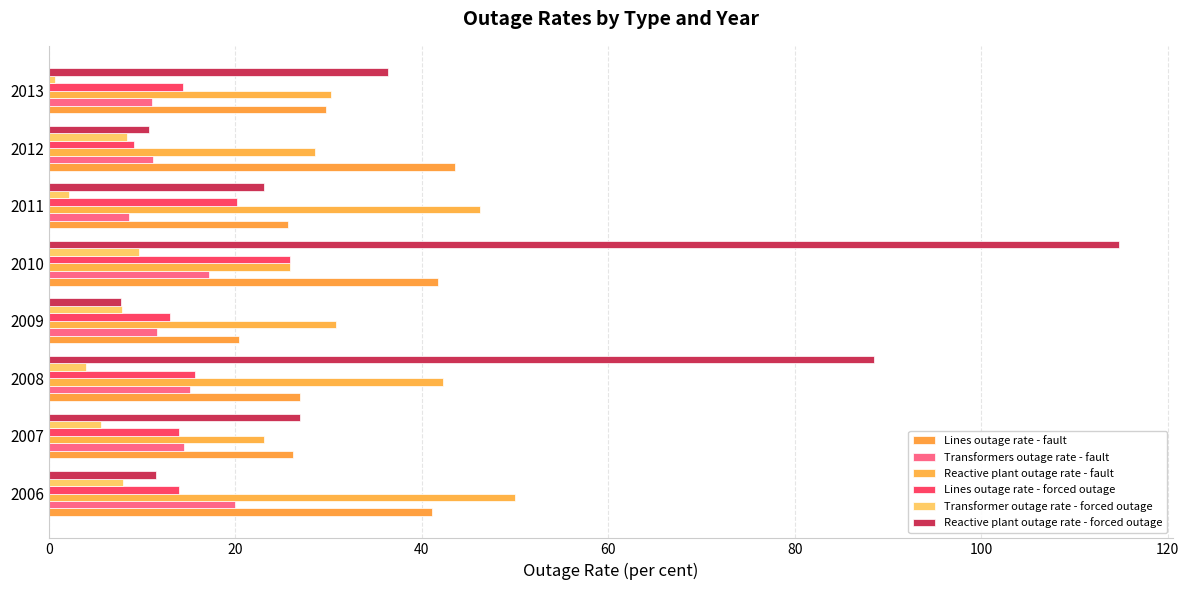

Which category has the lowest value across all series?

2013